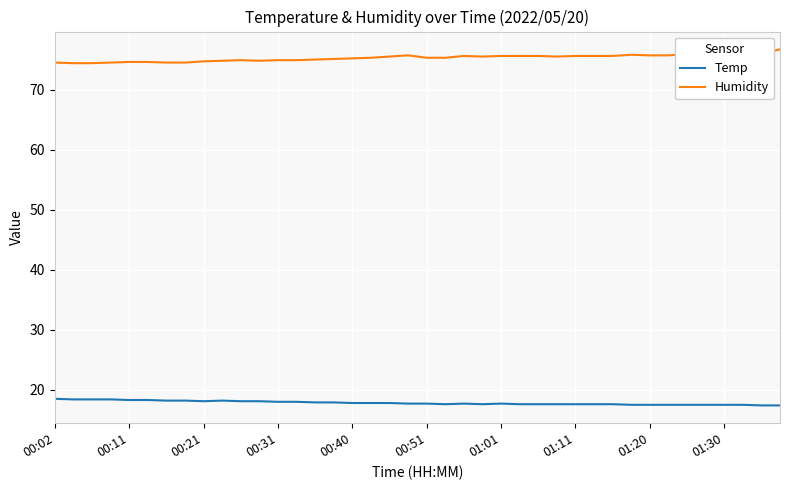

True or false: Temp and Humidity cross at least once.

False